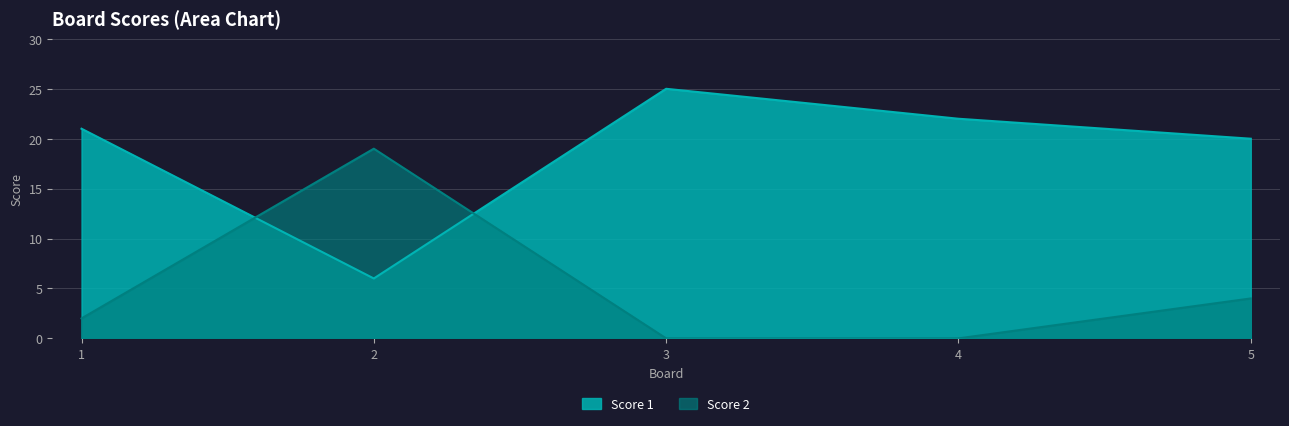

True or false: Score 1 has a value of 12 at 4.

False